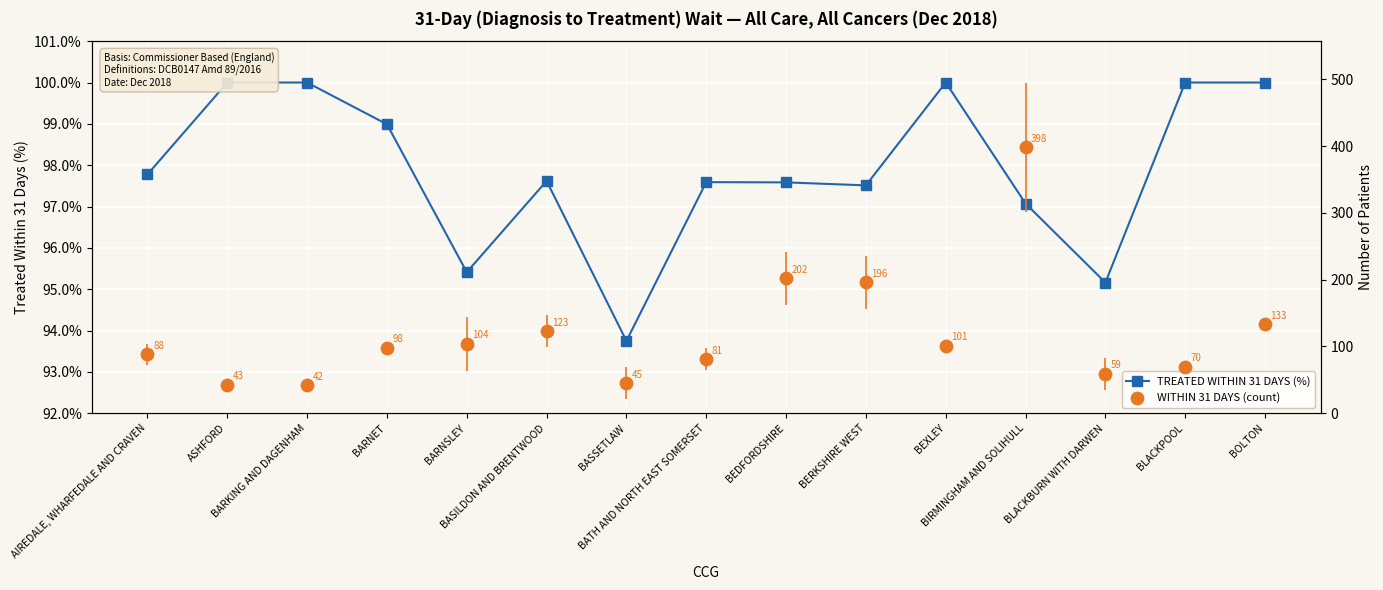

Which series has the largest total across all categories?

WITHIN 31 DAYS (count)